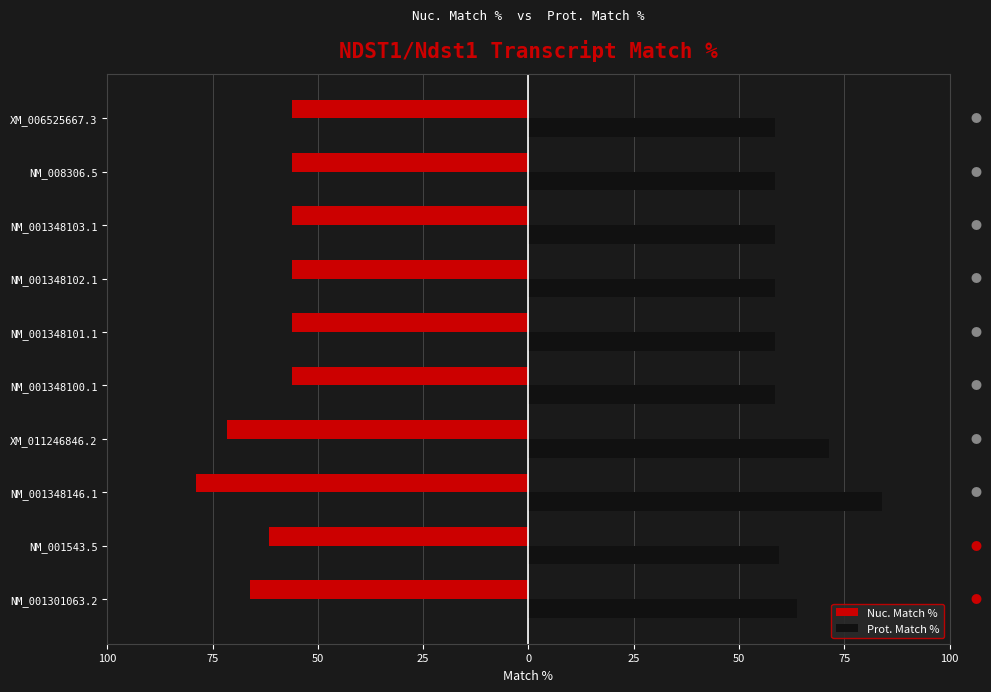

What is the average value of the Nuc. Match % series?

-61.5